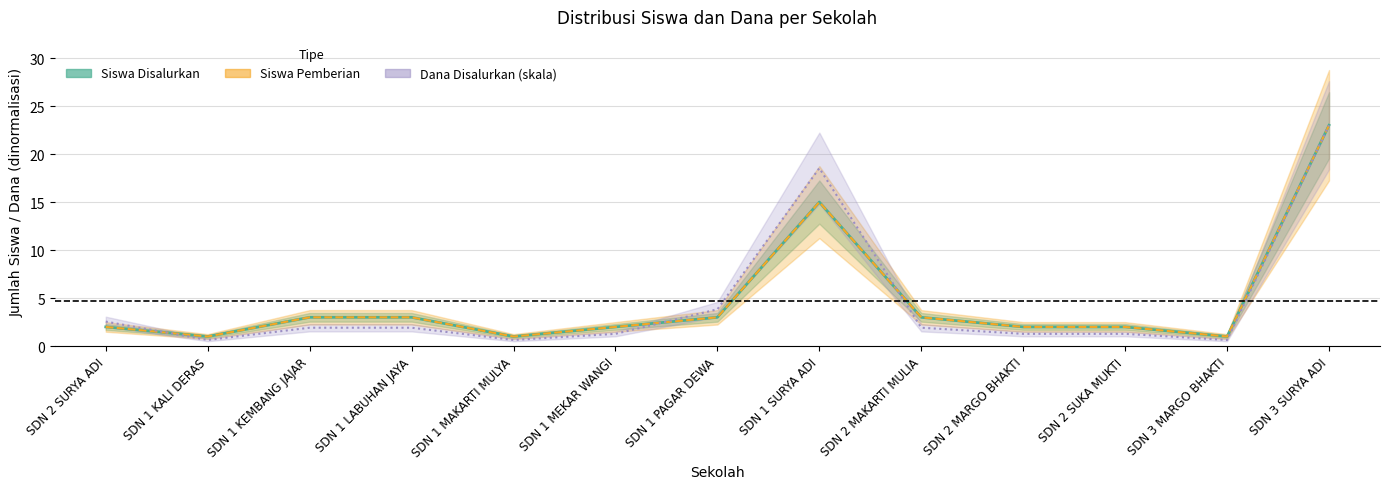

Read the Siswa Disalurkan value at SDN 1 LABUHAN JAYA.

3.0